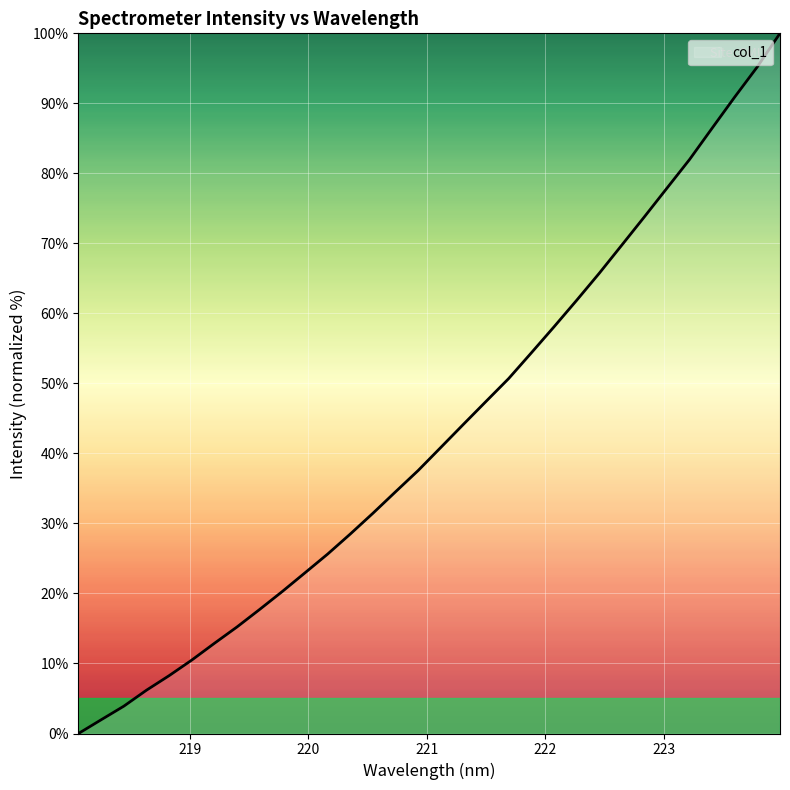

What is the maximum value shown in the chart?

100.0